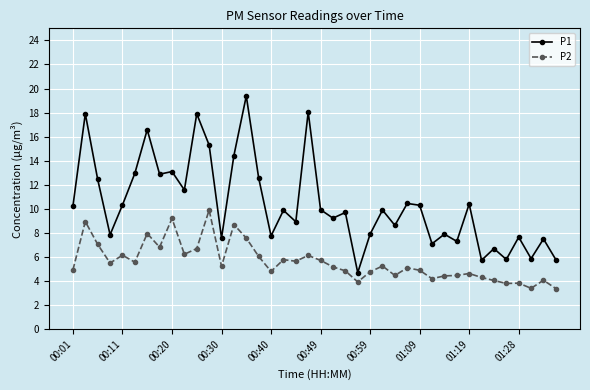

Which series has the largest range (max minus min)?

P1